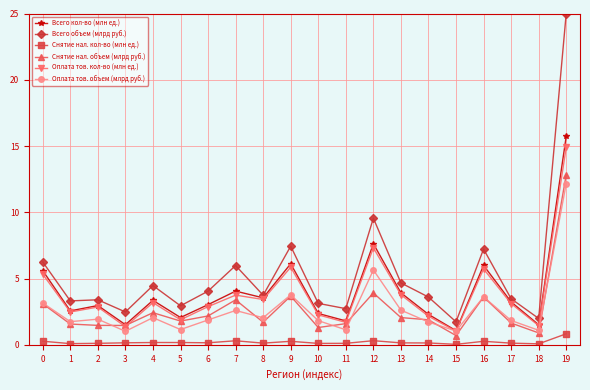

Between which two adjacent categories do Оплата тов. кол-во (млн ед.) and Оплата тов. объем (млрд руб.) first intersect?

14 and 15